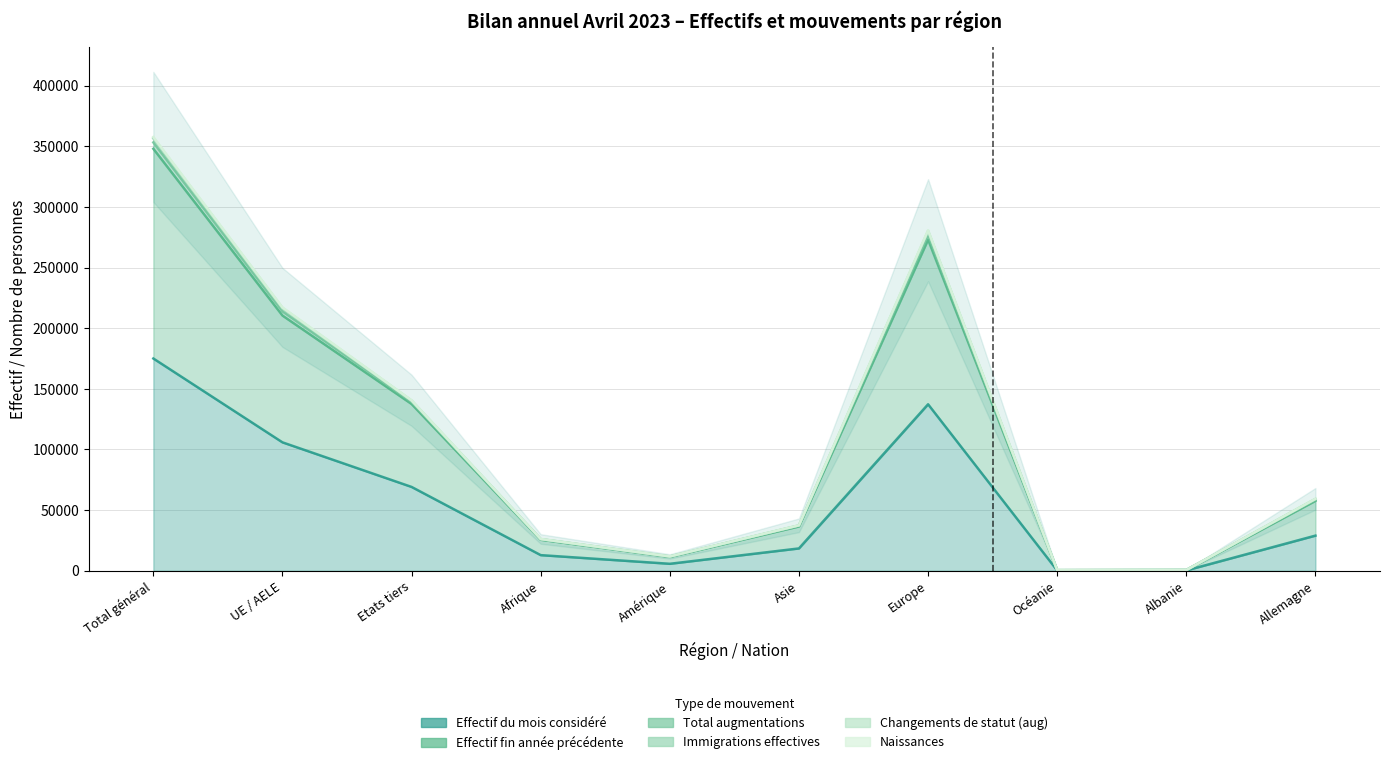

True or false: Effectif du mois considéré and Immigrations effectives cross at least once.

False